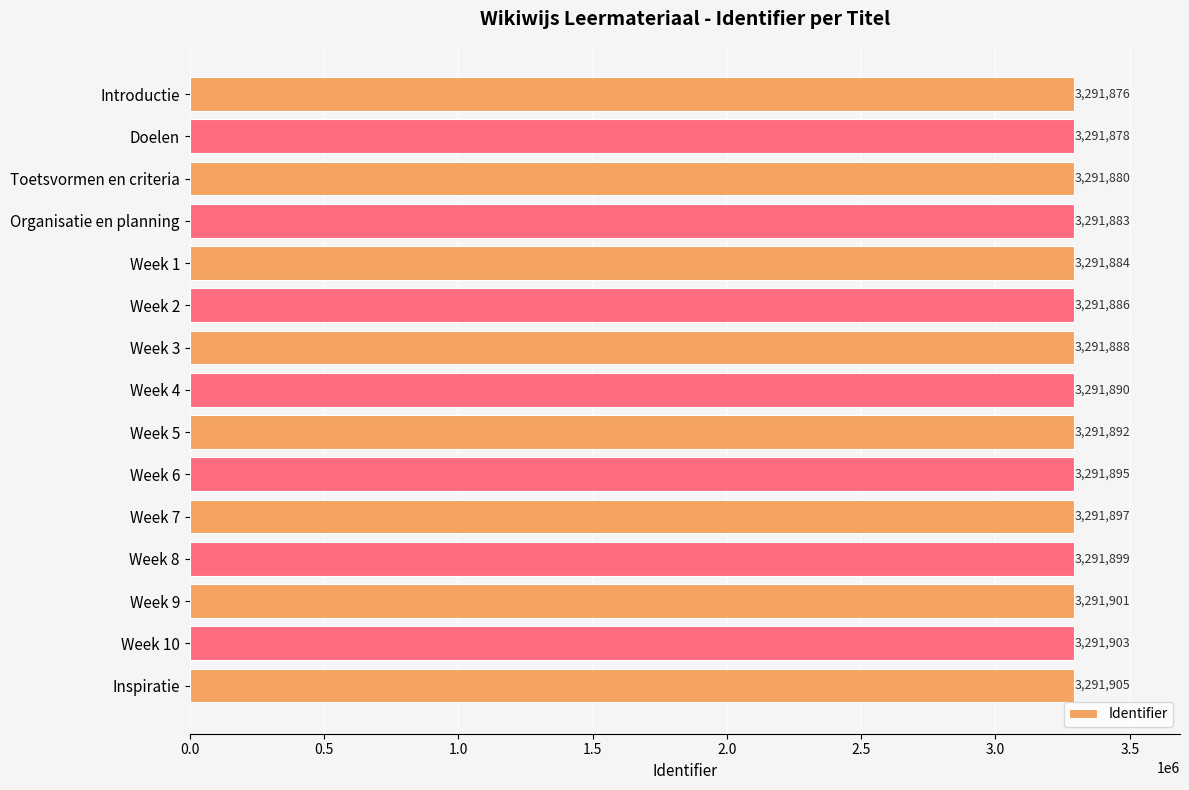

Reading top to bottom, transcribe all the data shown in this chart.

Introductie=3291876	Doelen=3291878	Toetsvormen en criteria=3291880	Organisatie en planning=3291883	Week 1=3291884	Week 2=3291886	Week 3=3291888	Week 4=3291890	Week 5=3291892	Week 6=3291895	Week 7=3291897	Week 8=3291899	Week 9=3291901	Week 10=3291903	Inspiratie=3291905